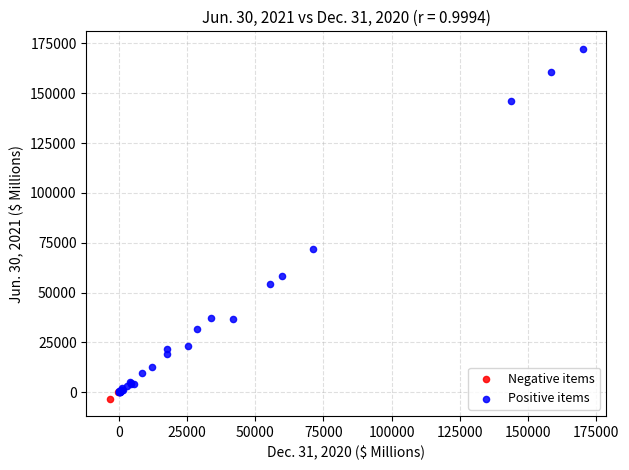

What are all the series names shown in the legend?

Negative items, Positive items